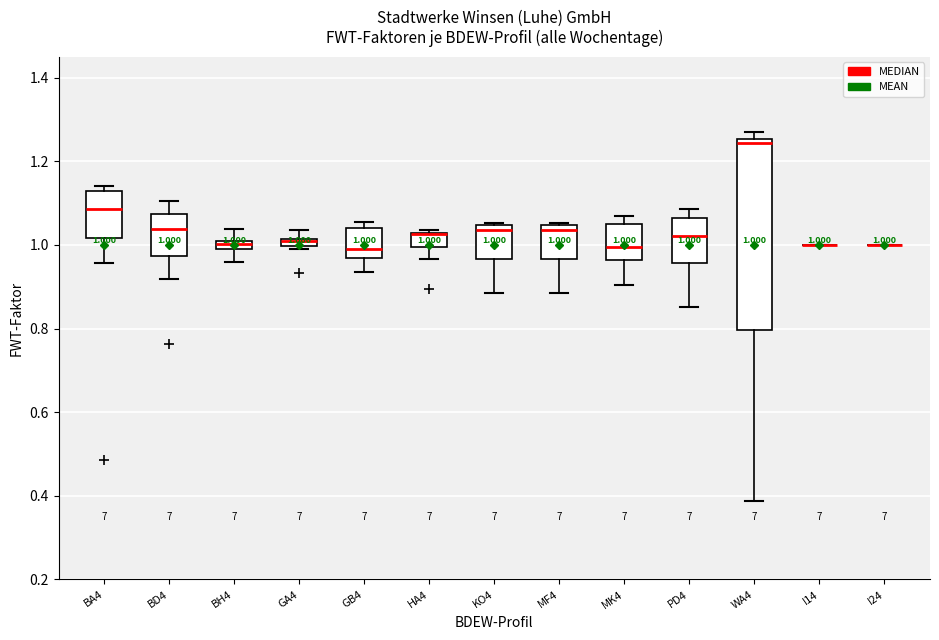

Which box is the tallest, from its lower edge to its upper edge?

WA4